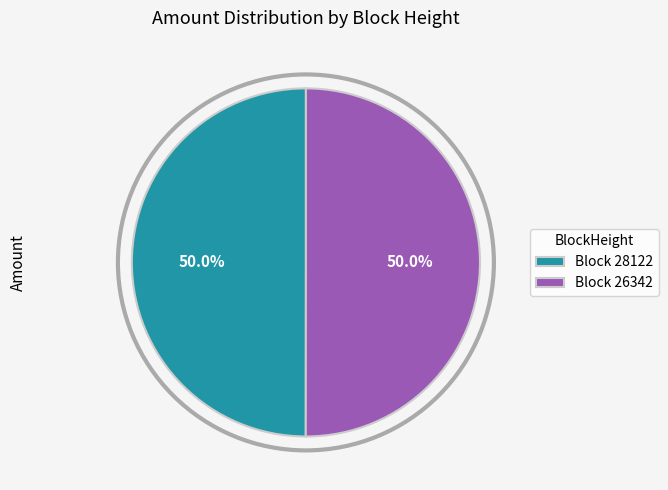

Is the sum of Block 28122 and Block 26342 greater than half?

Yes